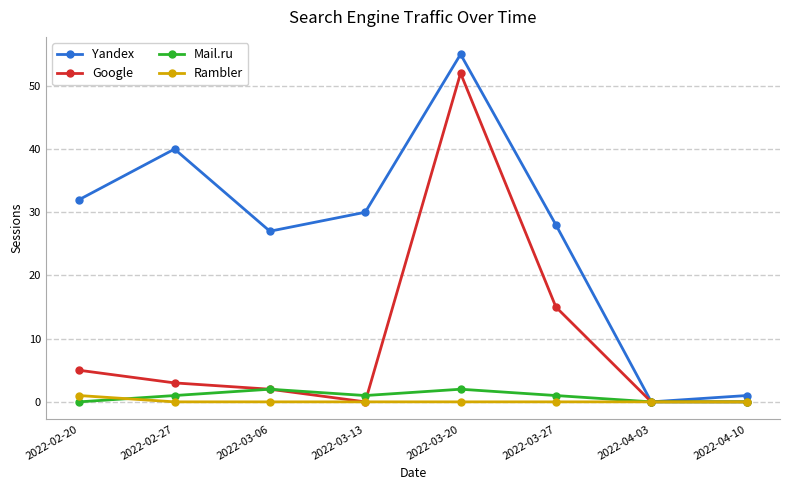

What is the average value of the Mail.ru series?

1